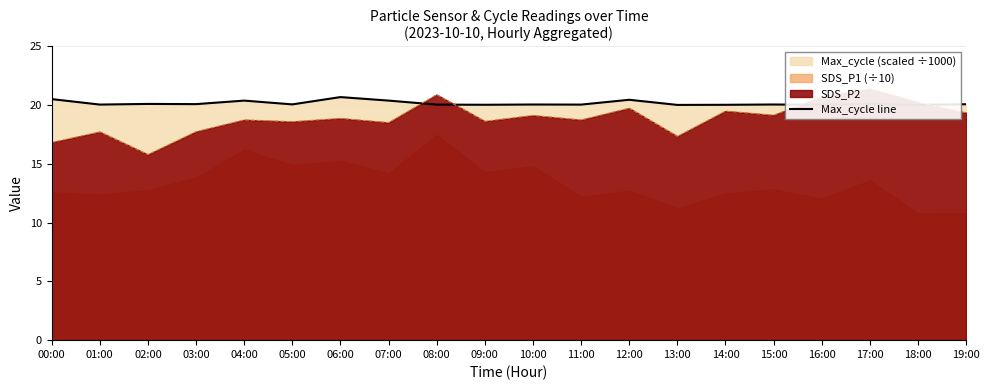

Is it true that the value at 00:00 is 9.4?

False